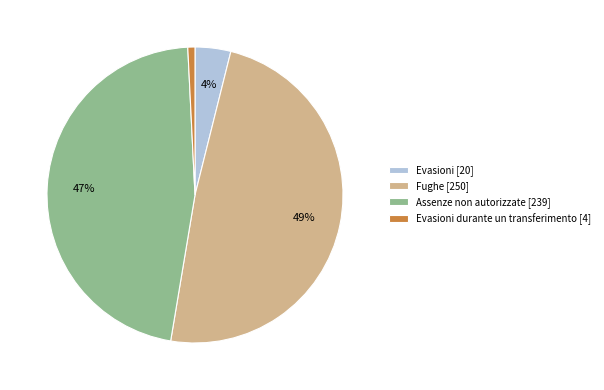

To the nearest percent, what is the average slice percentage?

25%